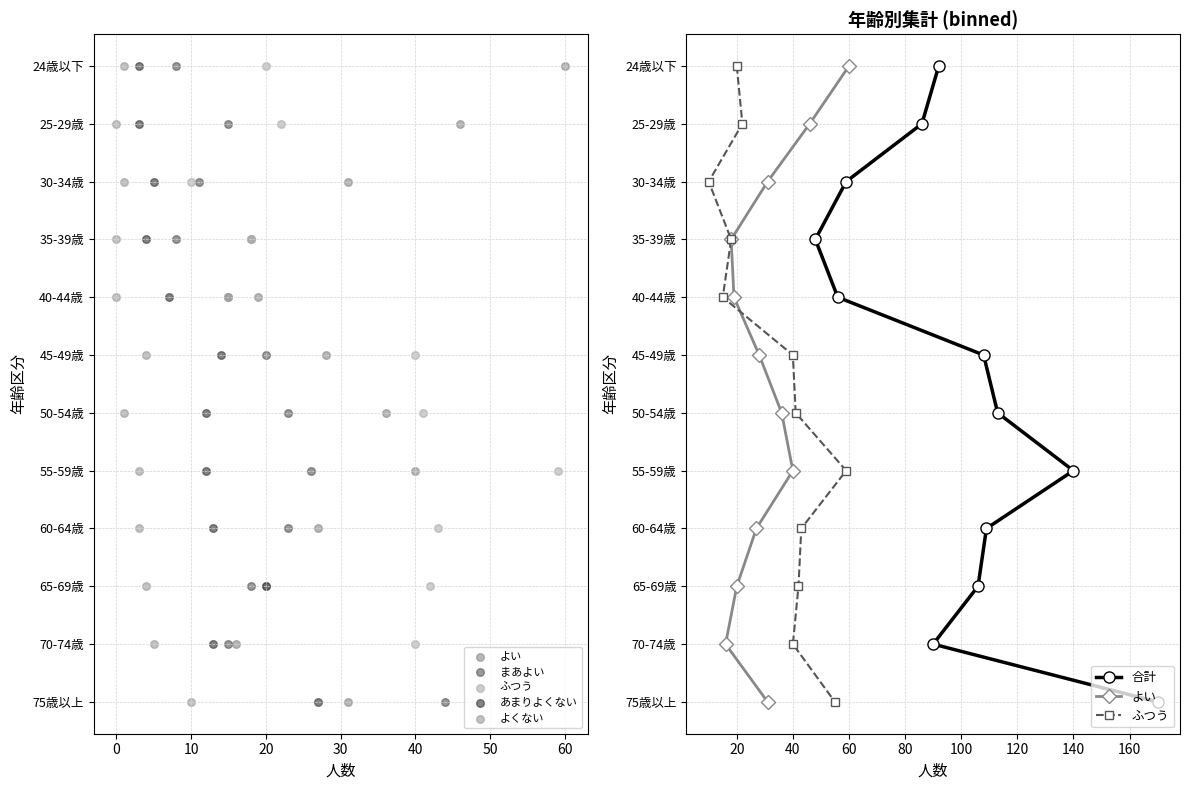

At how many categories does at least one series exceed 0?

11